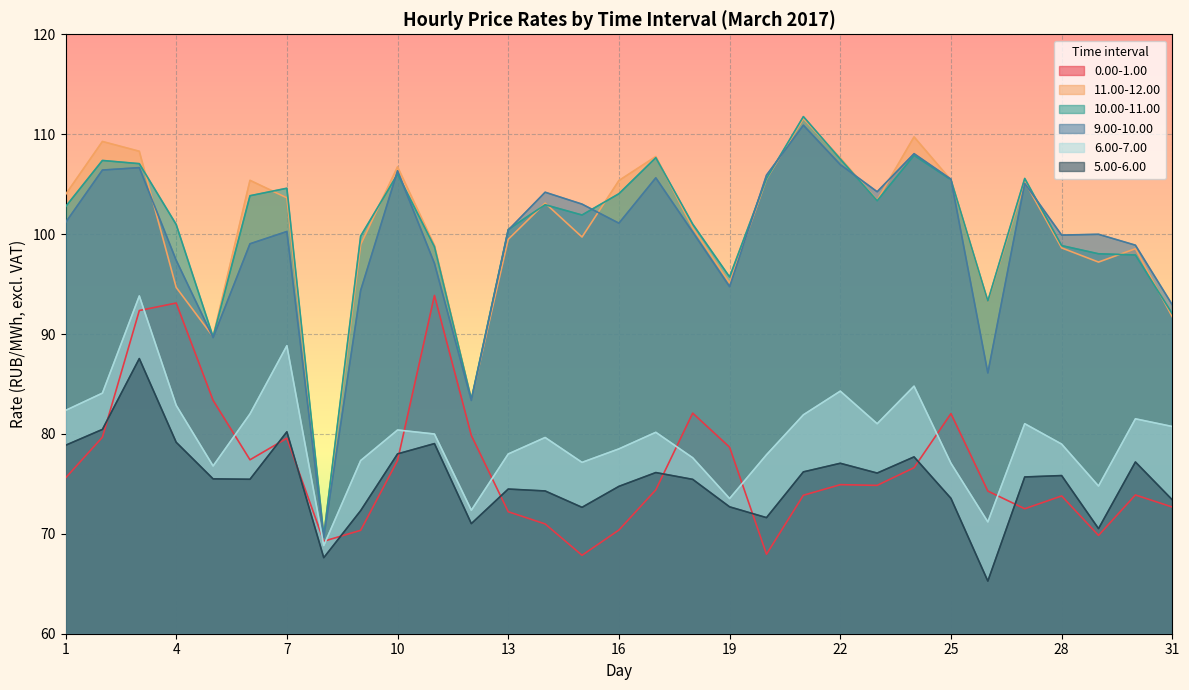

List the series in order of their peak value, highest first.

10.00-11.00, 11.00-12.00, 9.00-10.00, 0.00-1.00, 6.00-7.00, 5.00-6.00